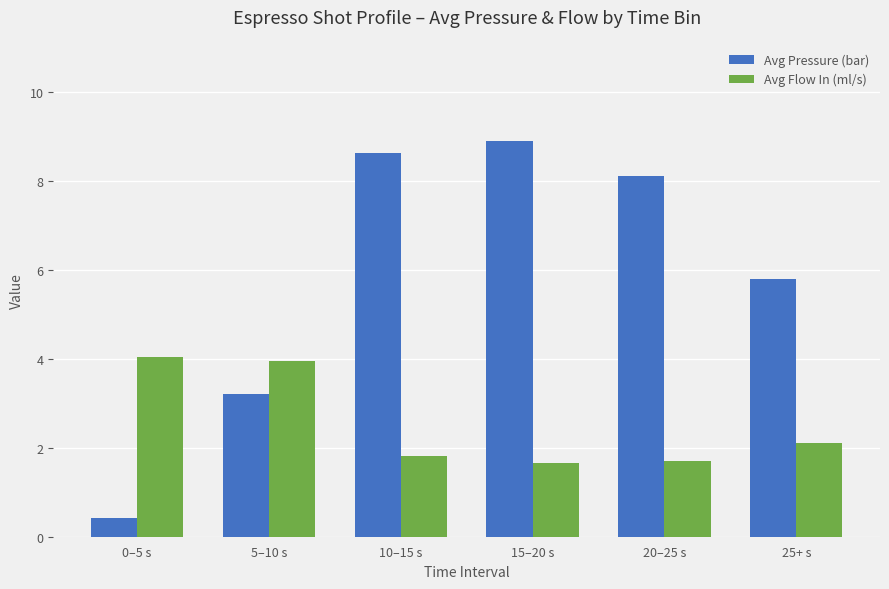

Which series has the largest range (max minus min)?

Avg Pressure (bar)